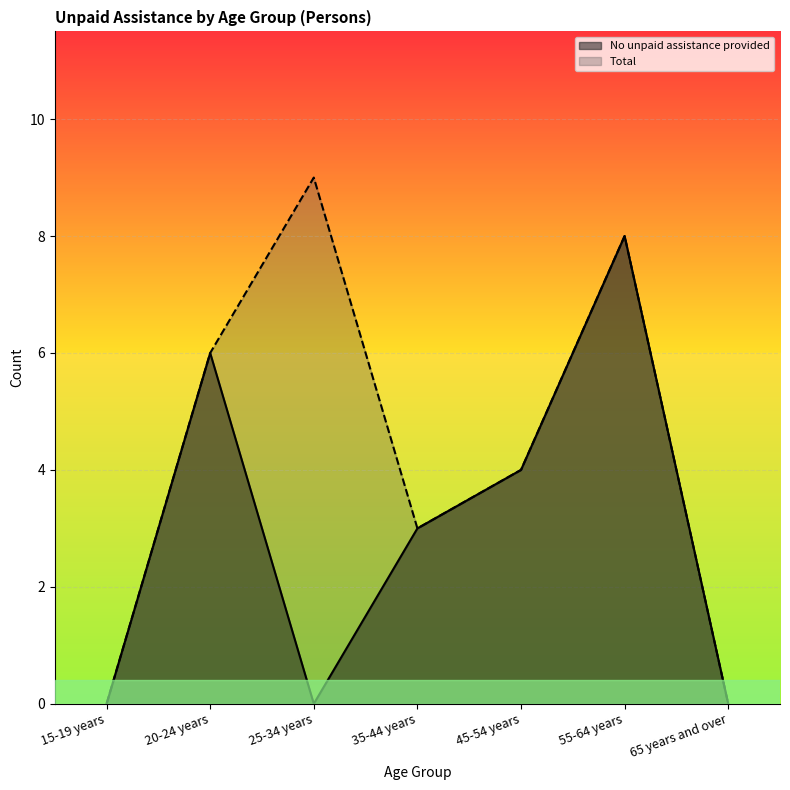

Count the No unpaid assistance provided values in the range 0 to 6.

6